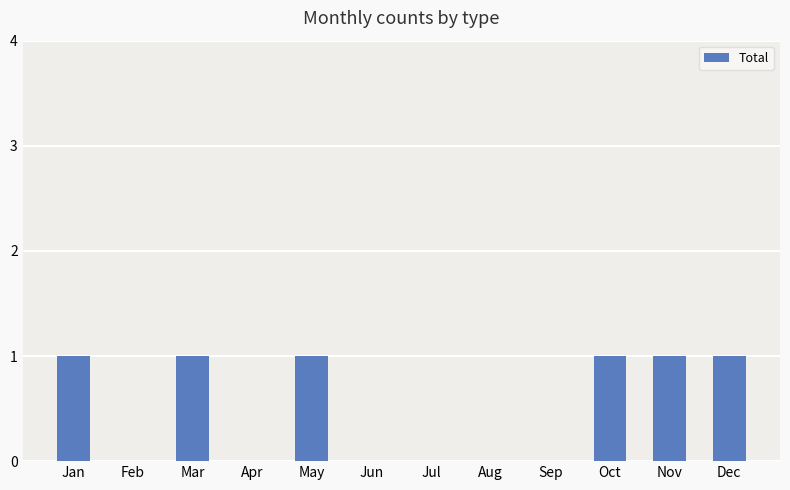

What is the sum of all values?

6